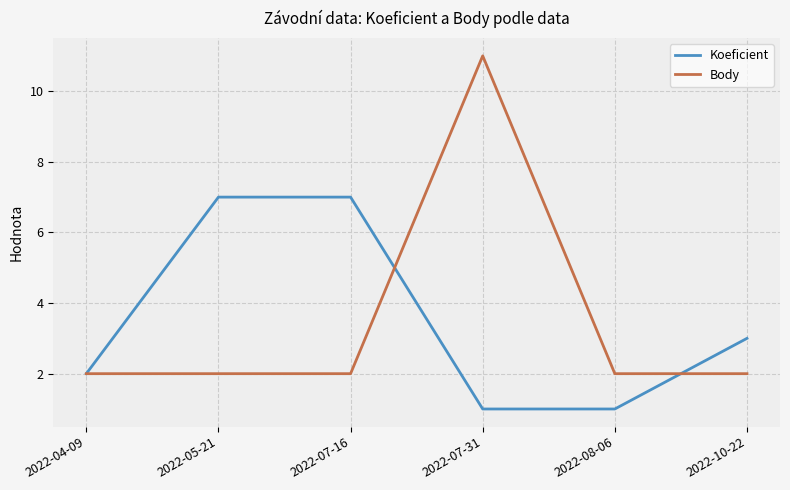

Is this an area chart (filled region under the line)?

No